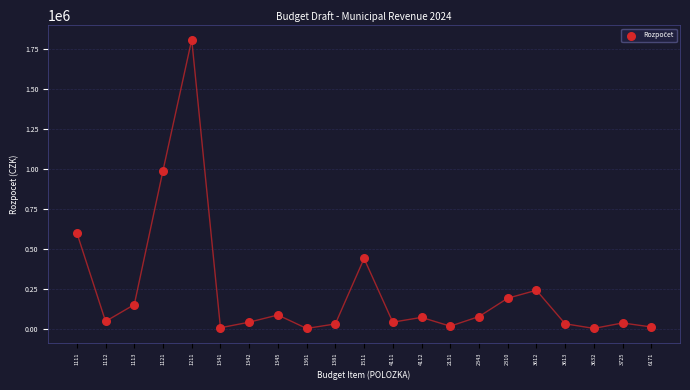

What Y value in the scatter plot is closest to 905400?

990000